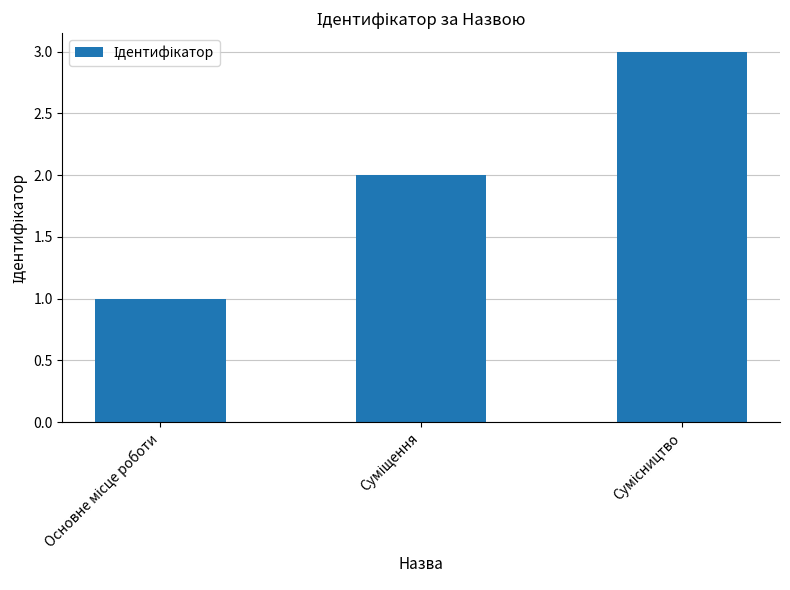

What is the maximum value shown in the chart?

3